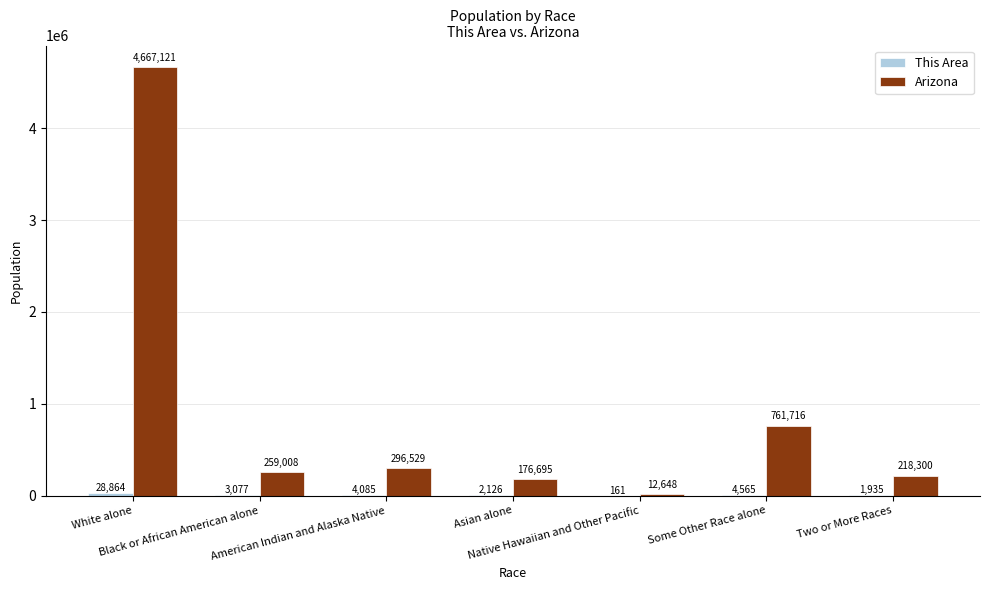

How many groups of bars are there?

7